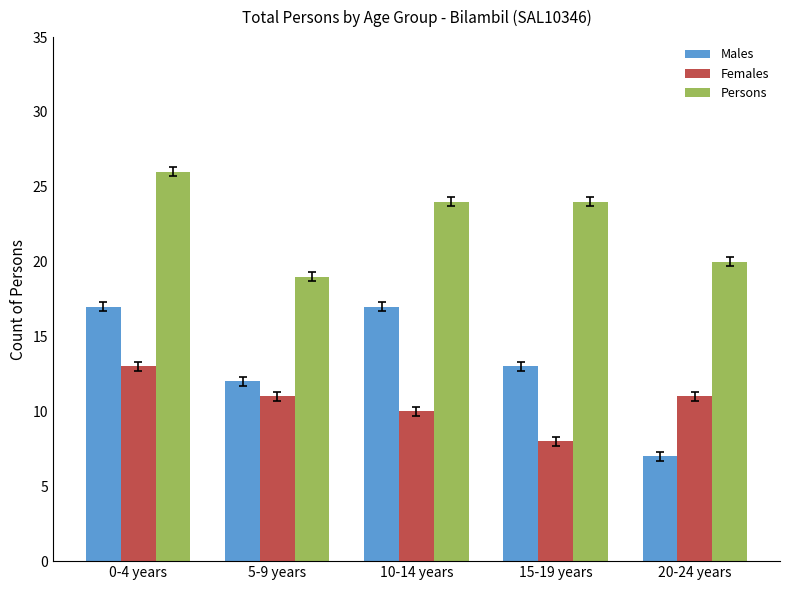

Reading left to right, list all the values displayed in this chart.

Males: 17	12	17	13	7
Females: 13	11	10	8	11
Persons: 26	19	24	24	20